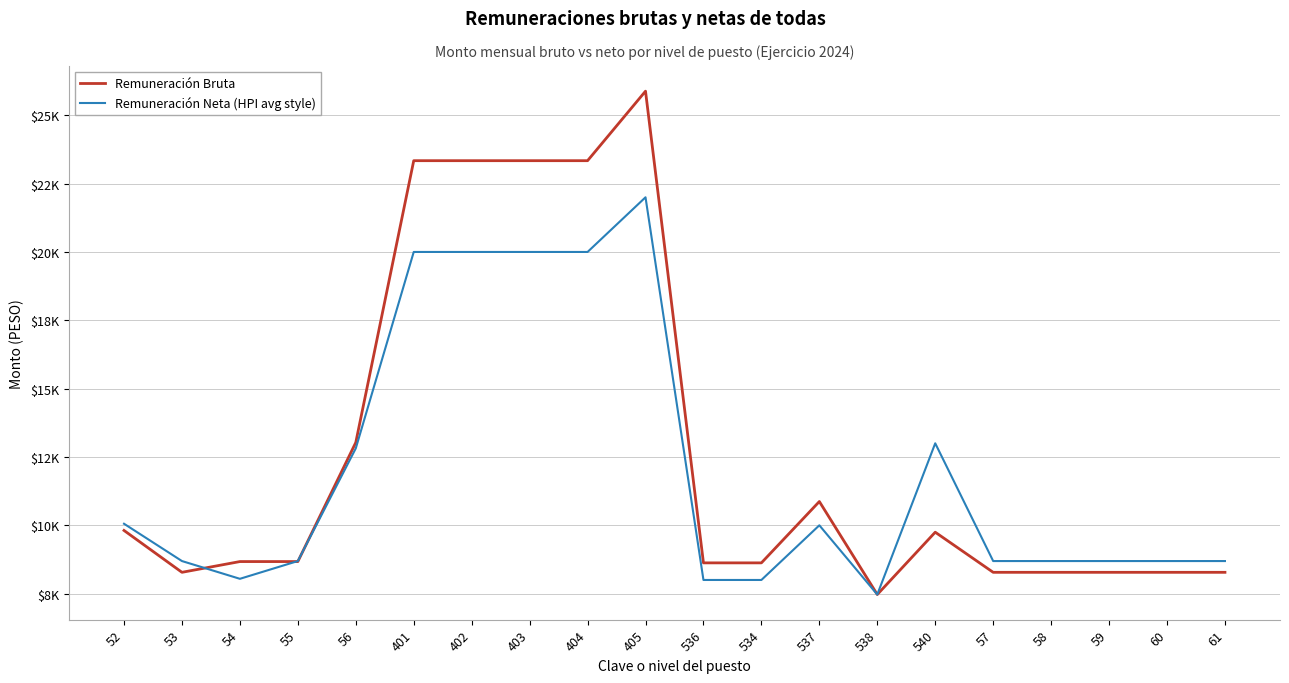

Where does the Remuneración Bruta series first go above 8673?

52